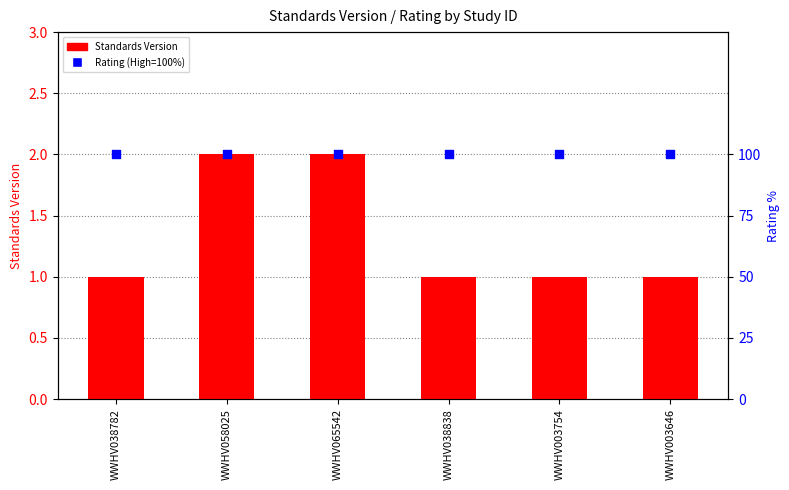

Which series contains the highest Y value?

Rating (High=100%)